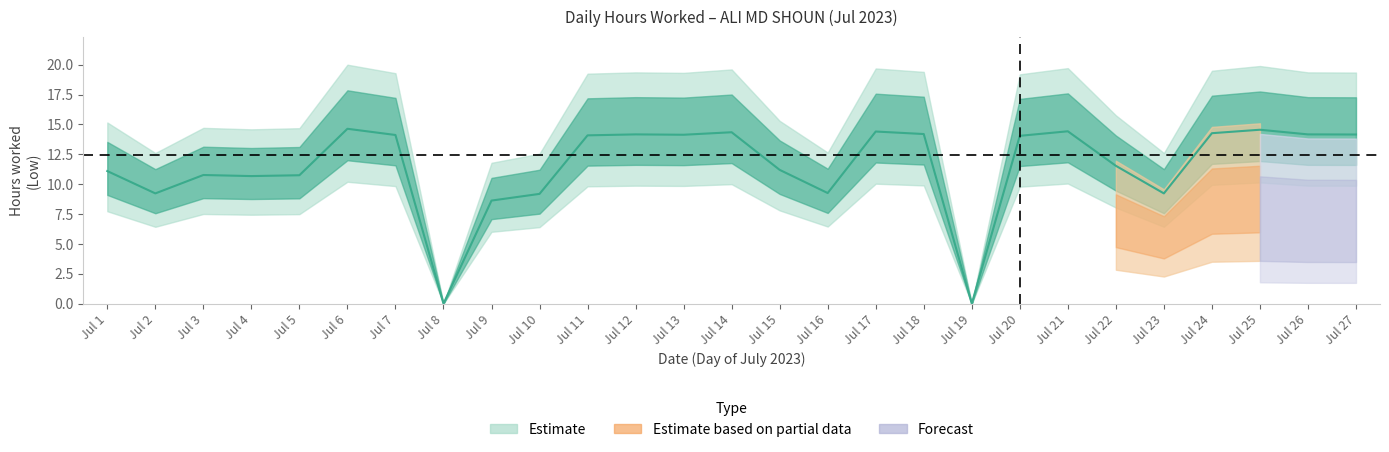

Rank the categories by value from lowest to highest.

8, 19, 9, 10, 2, 23, 16, 4, 5, 3, 1, 15, 22, 20, 11, 7, 13, 27, 12, 26, 18, 24, 14, 17, 21, 25, 6